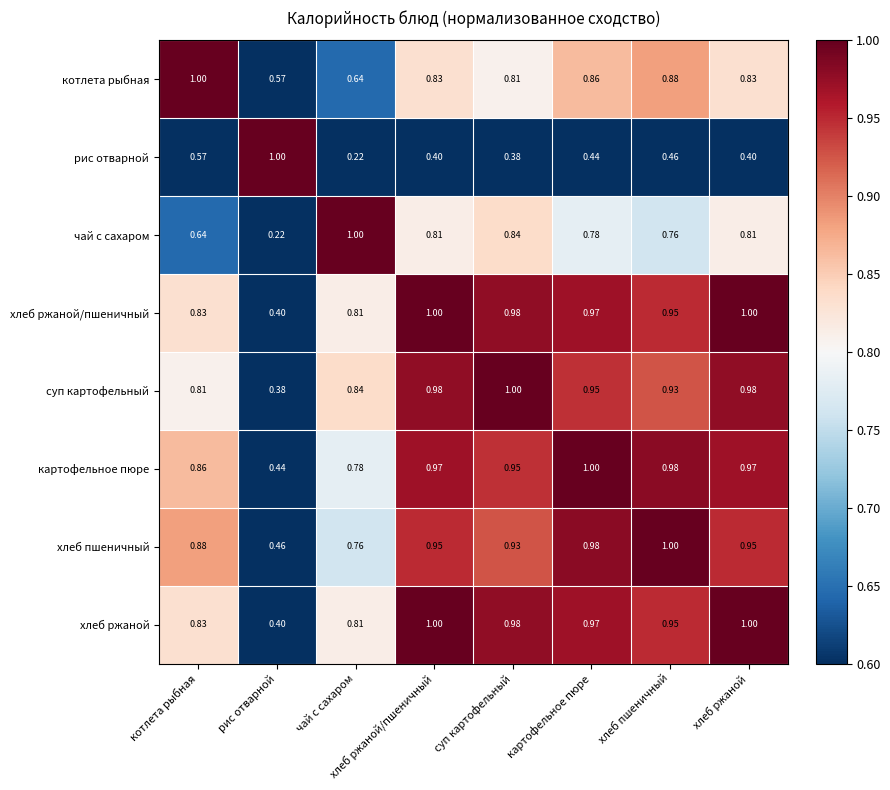

Which series changed the most between котлета рыбная and суп картофельный?

чай с сахаром